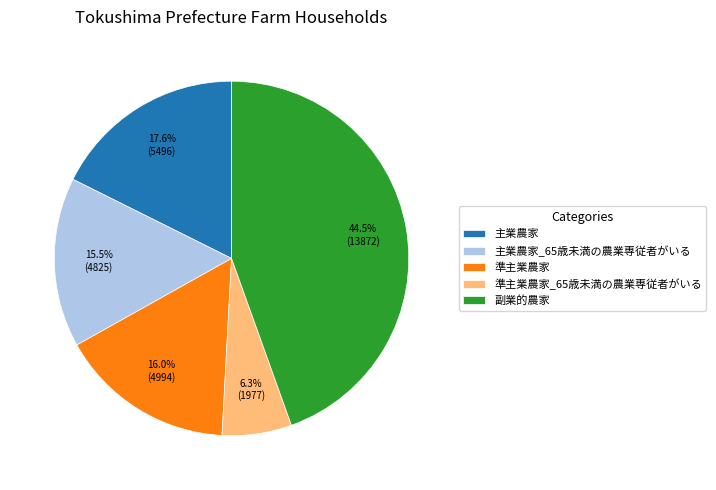

Count the number of slices in the pie.

5